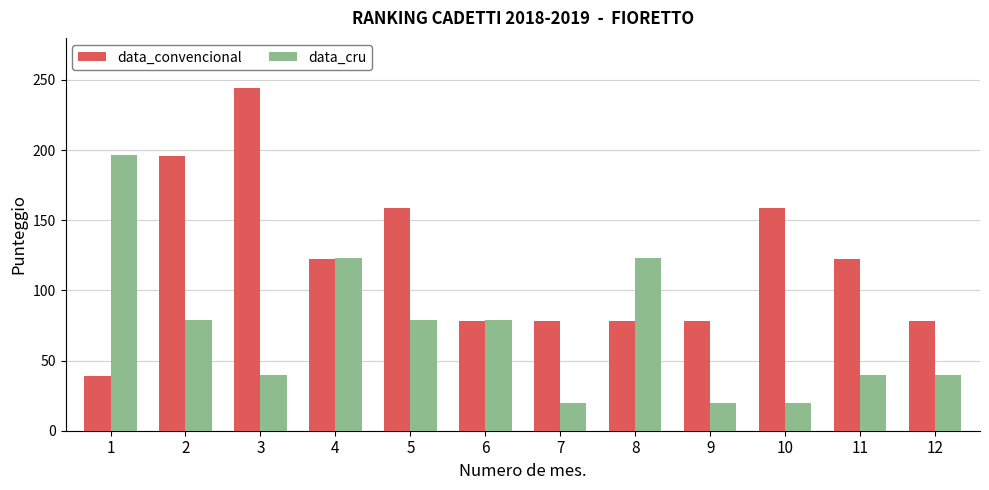

Does the chart contain stacked bars?

No